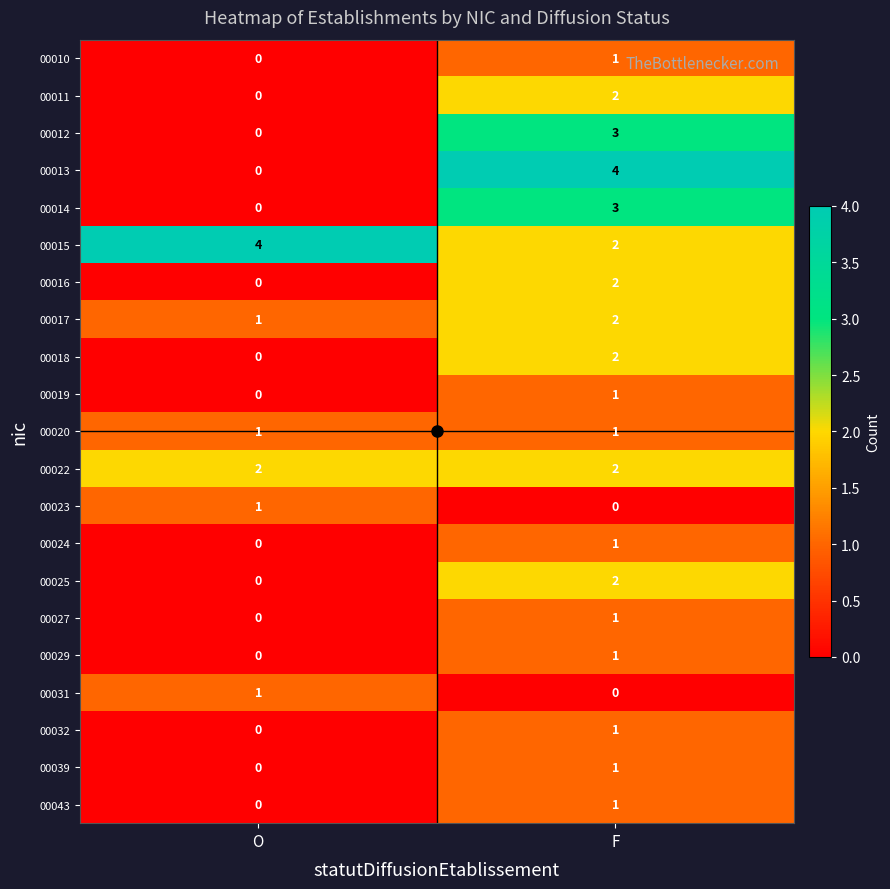

Is the value of 00017 at F greater than the value of 00010 at F?

Yes